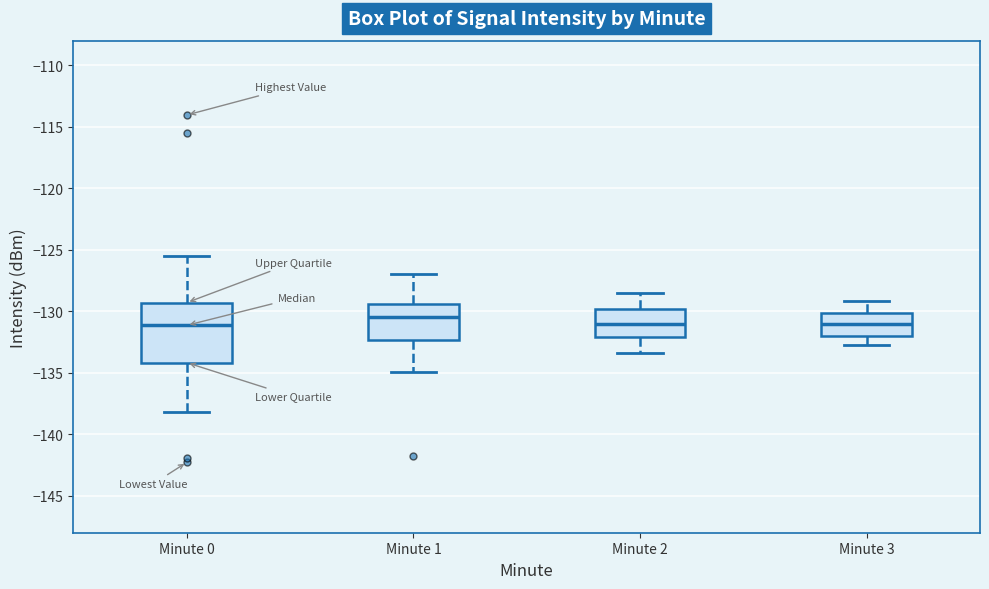

Which box is the tallest, from its lower edge to its upper edge?

Minute 0